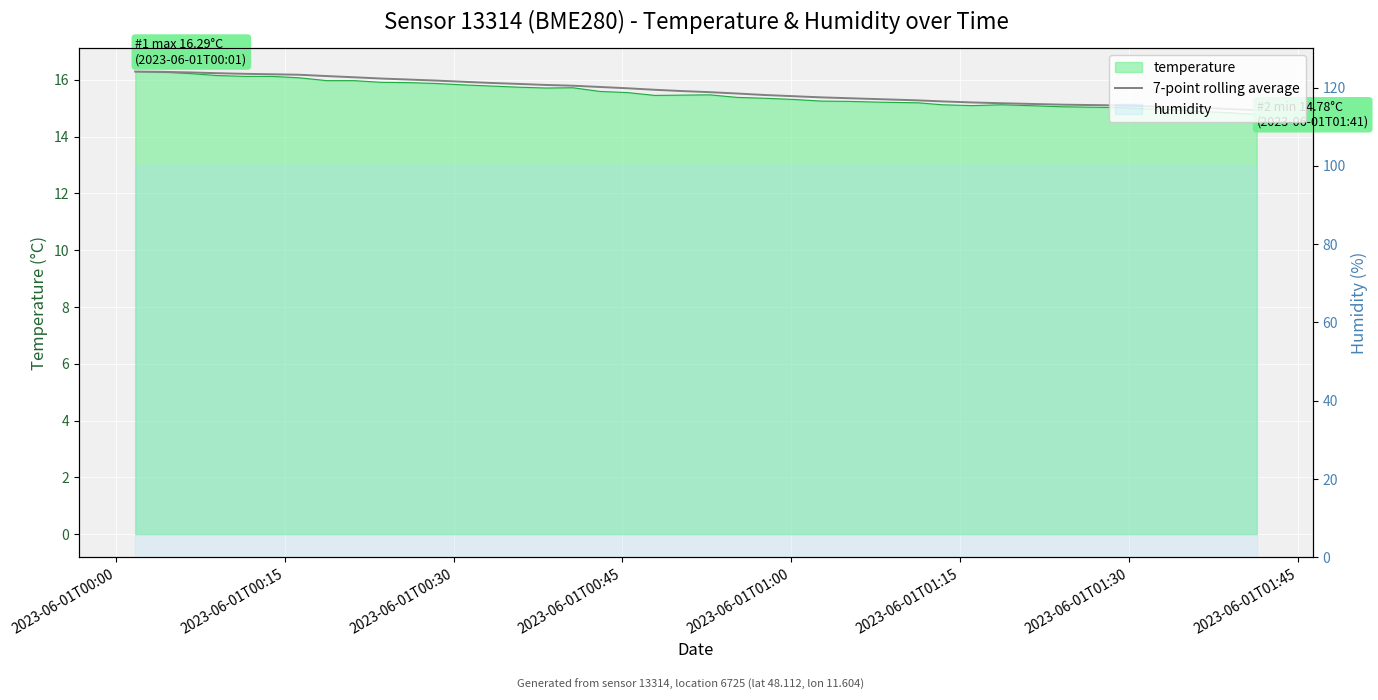

What is the greatest value displayed?

16.3